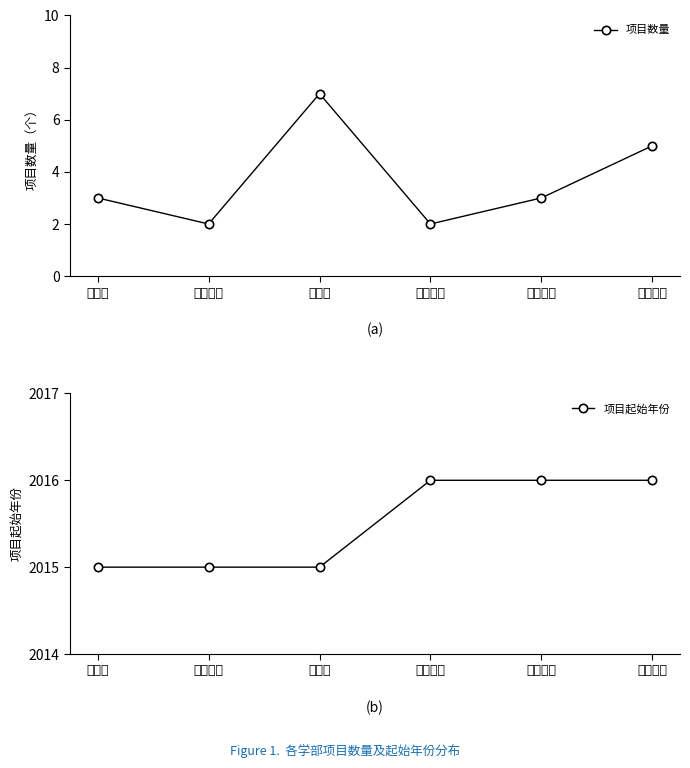

True or false: 项目起始年份 and 项目数量 intersect in this chart.

False